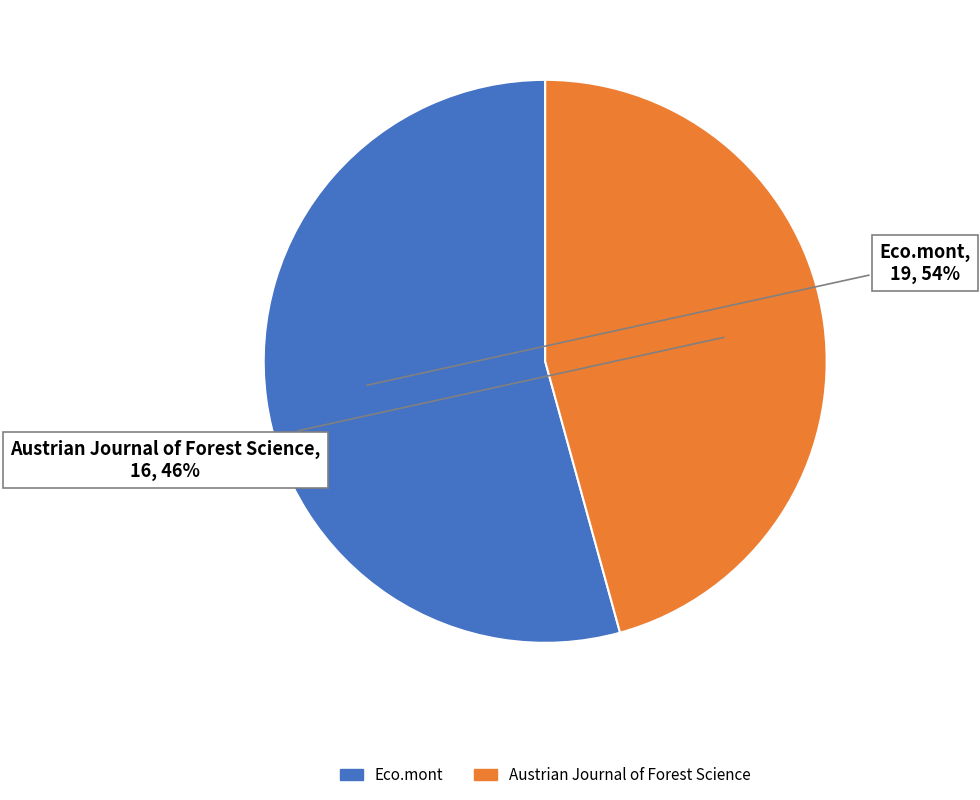

How many slices are in this pie chart?

2